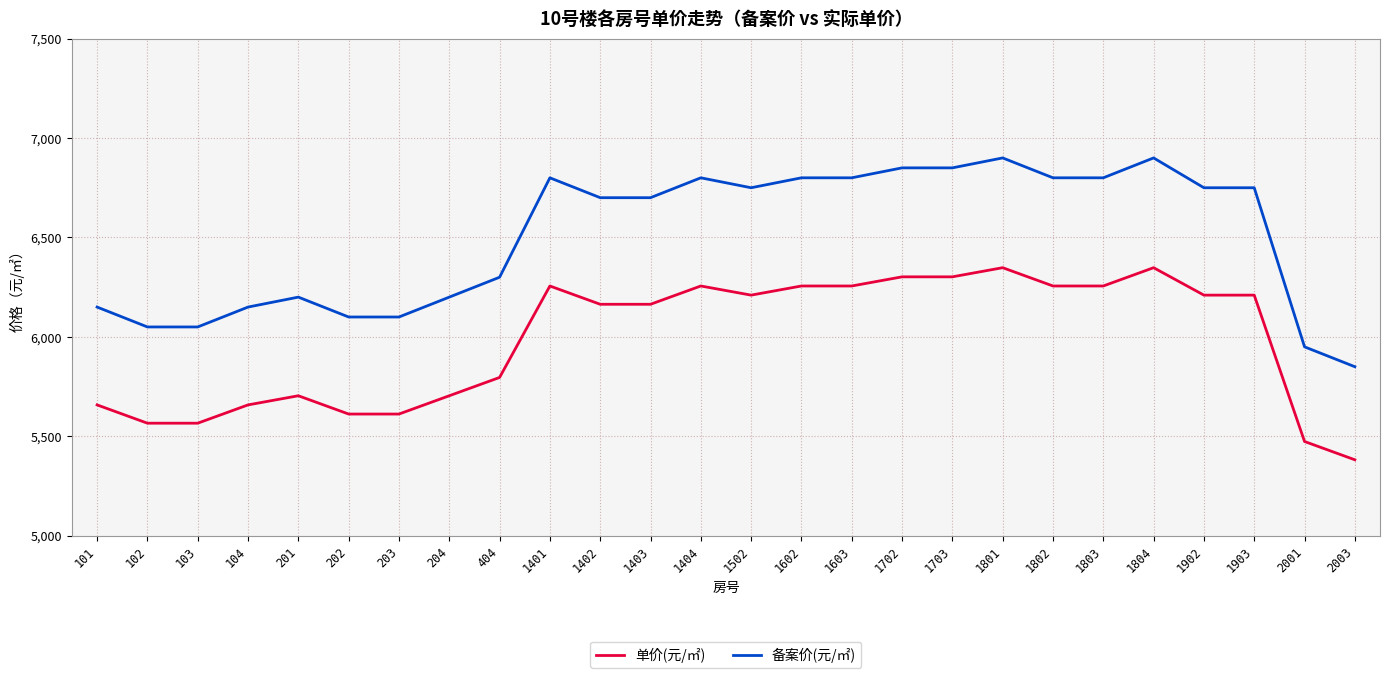

What is the sum of all 单价(元/㎡) values?

155526